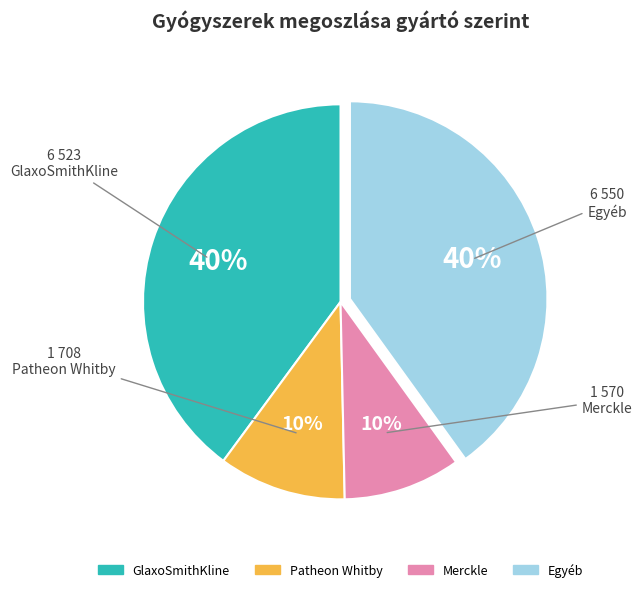

Is there a majority slice in this chart?

No